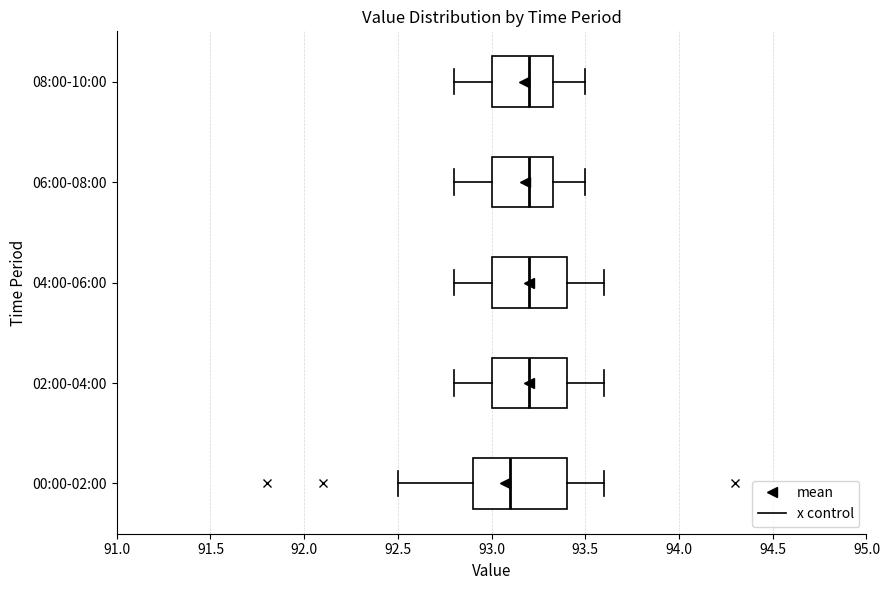

Which box has the furthest to the left median line?

00:00-02:00